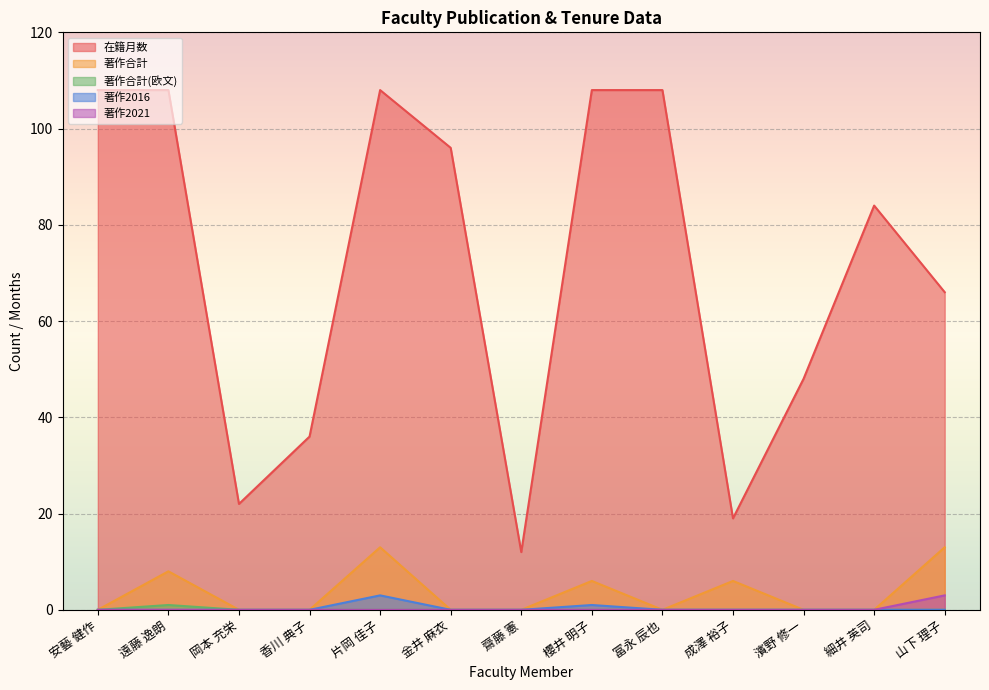

What is the spread (max minus min) of values at 金井 麻衣?

96